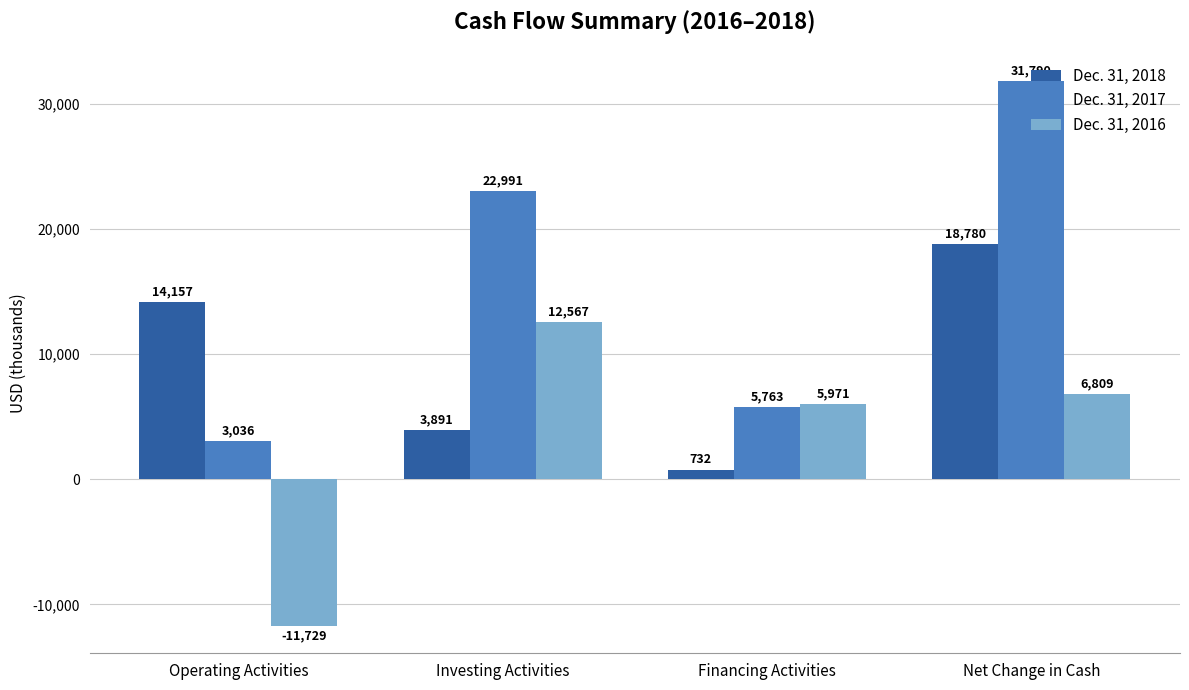

Reading left to right, extract all data points from this chart.

Dec. 31, 2018: Operating Activities=14157	Investing Activities=3891	Financing Activities=732	Net Change in Cash=18780
Dec. 31, 2017: Operating Activities=3036	Investing Activities=22991	Financing Activities=5763	Net Change in Cash=31790
Dec. 31, 2016: Operating Activities=-11729	Investing Activities=12567	Financing Activities=5971	Net Change in Cash=6809